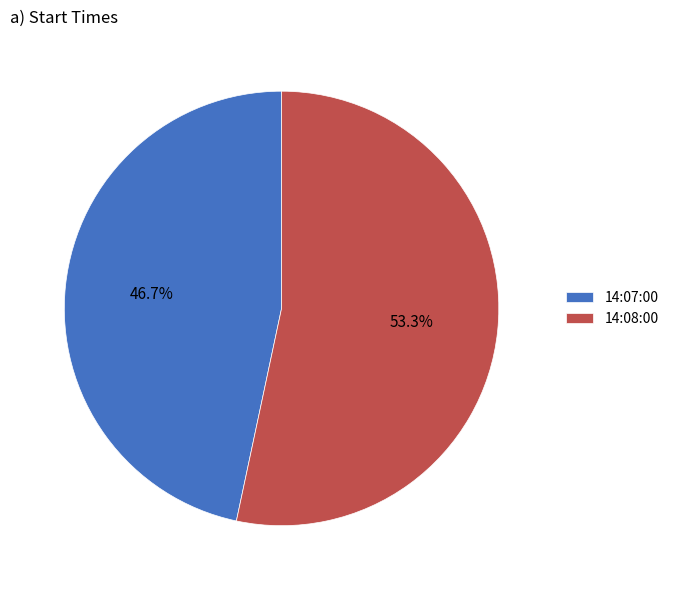

Which slice is the largest?

14:08:00